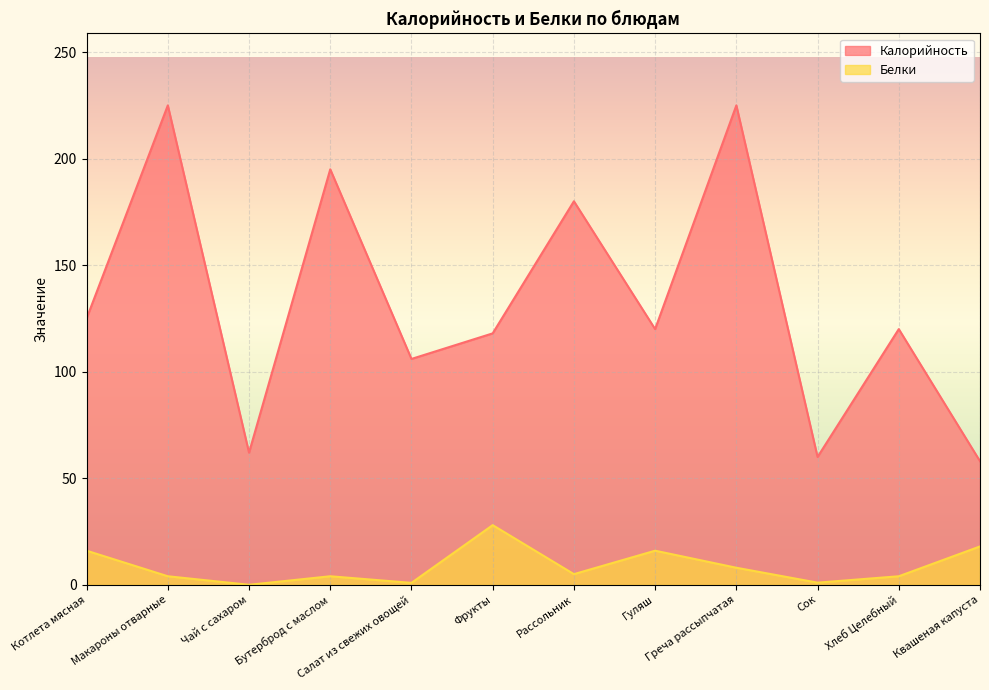

What position from the right is Квашеная капуста?

1